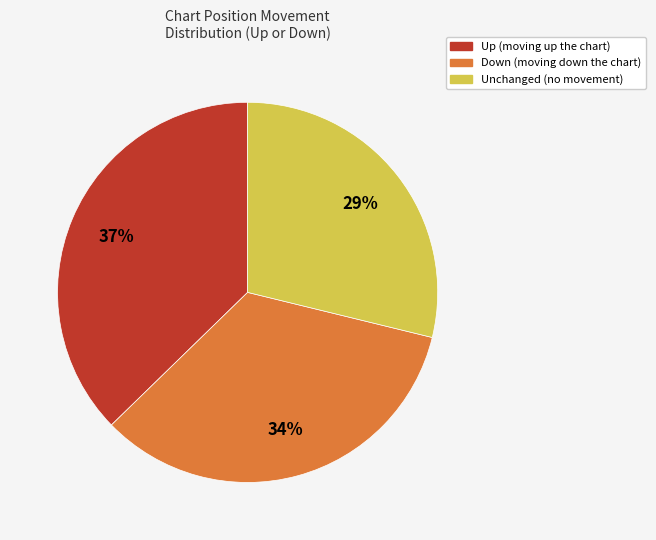

Which has a higher value, Unchanged (no movement) or Down (moving down the chart)?

Down (moving down the chart)